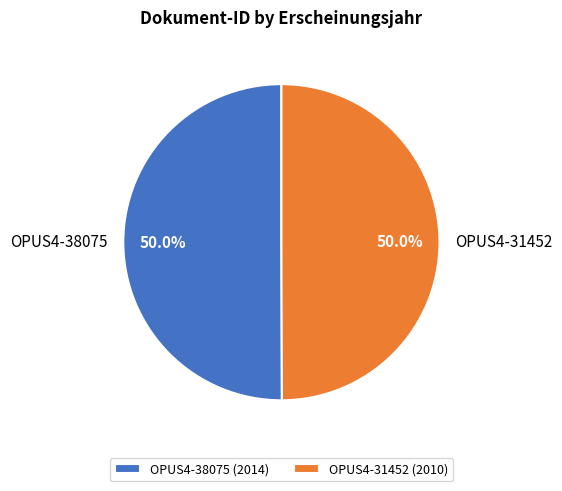

What portion of the pie excludes OPUS4-31452?

50.0%